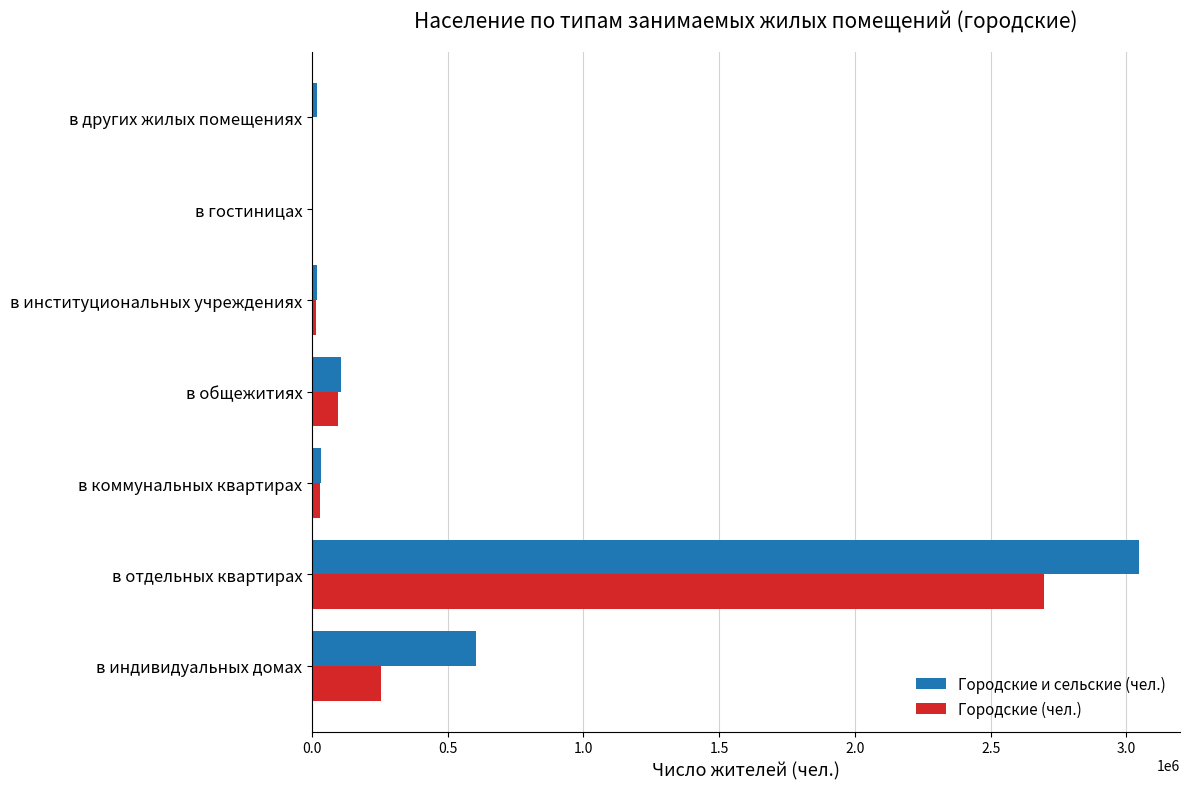

At which label is Городские (чел.) closest to 1348204?

в индивидуальных домах